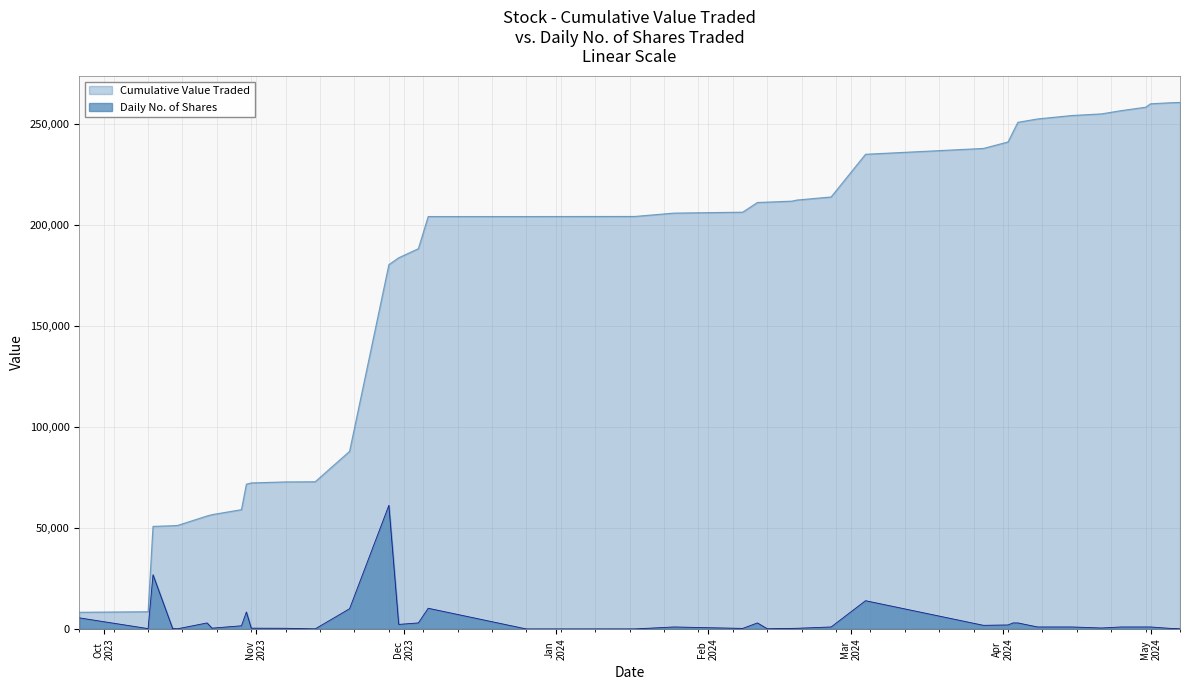

Which series has the largest total across all categories?

Cumulative Value Traded